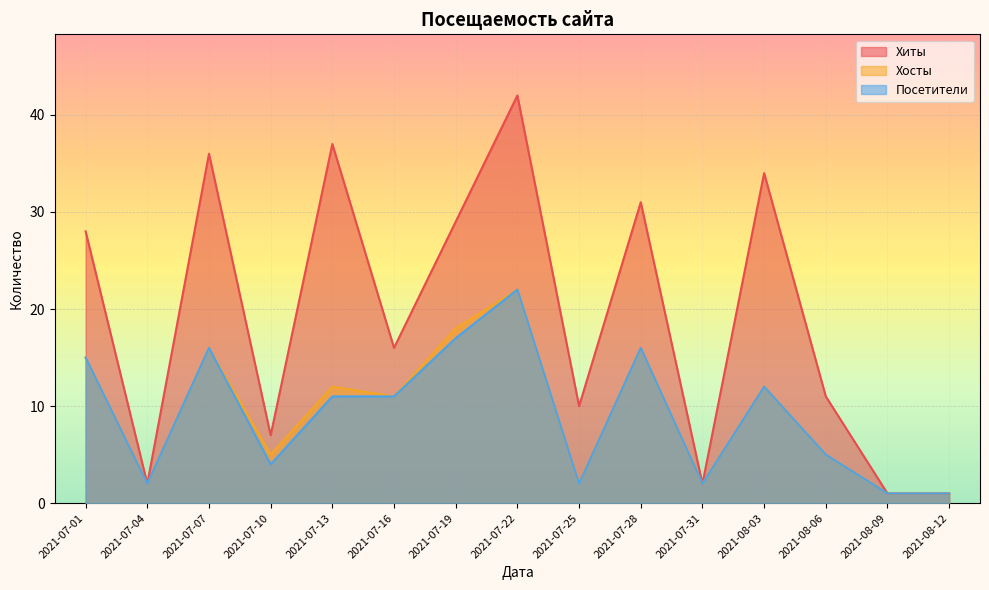

What is the label of the 4th point from the left?

2021-07-10